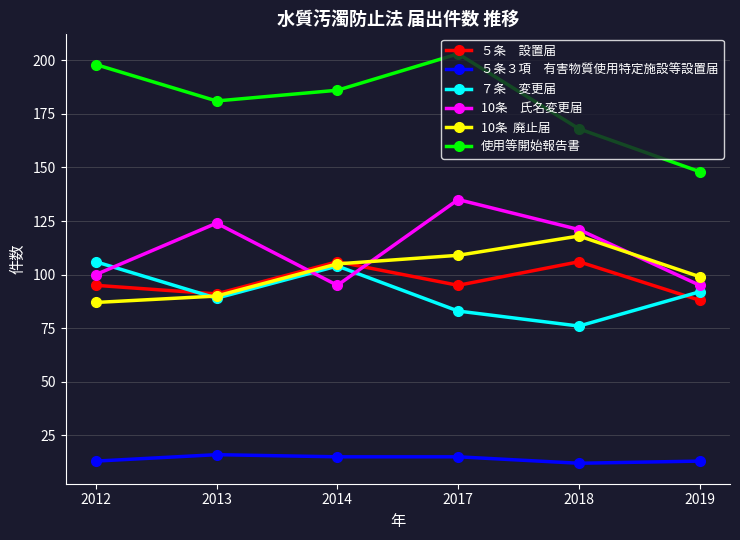

At which category is the sum across all series the highest?

2017